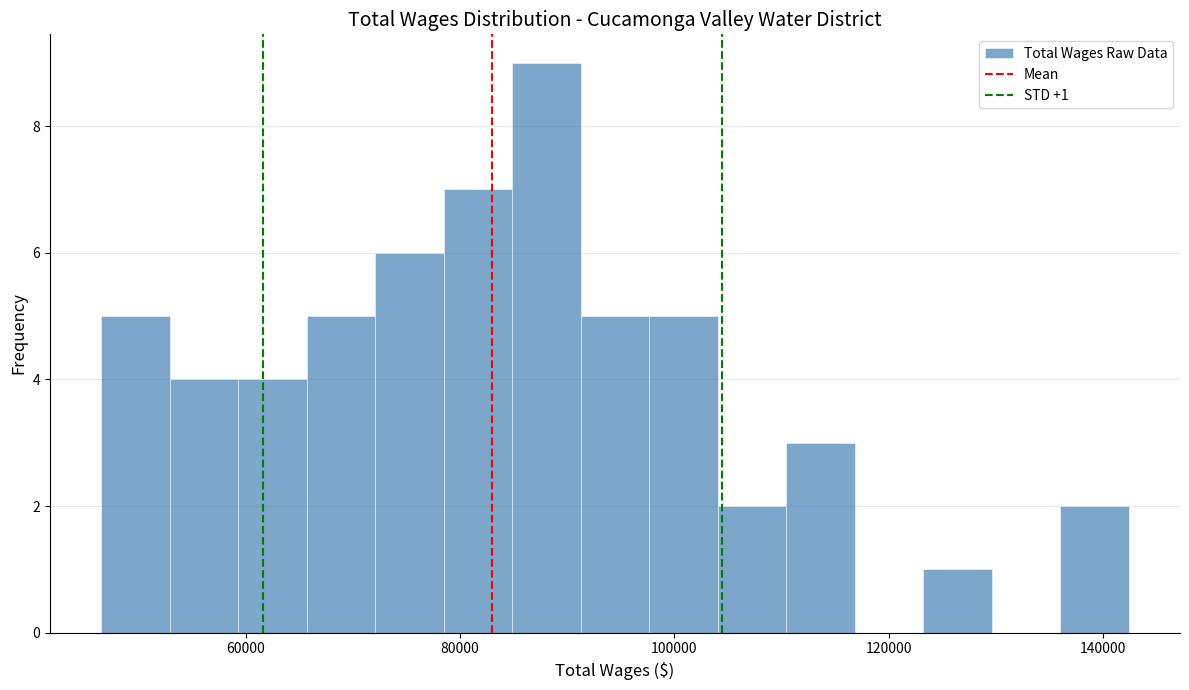

Around what value on the x-axis is the tallest bar? Give the approximate position of its centre, as read against the axis.

88000